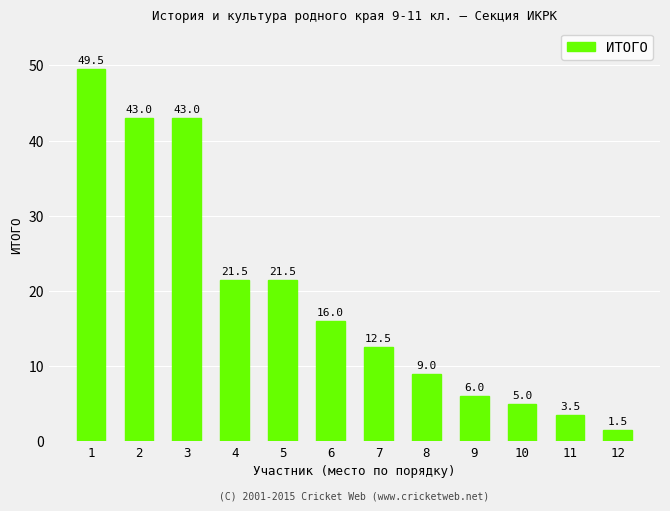

How many distinct data groups are displayed?

1